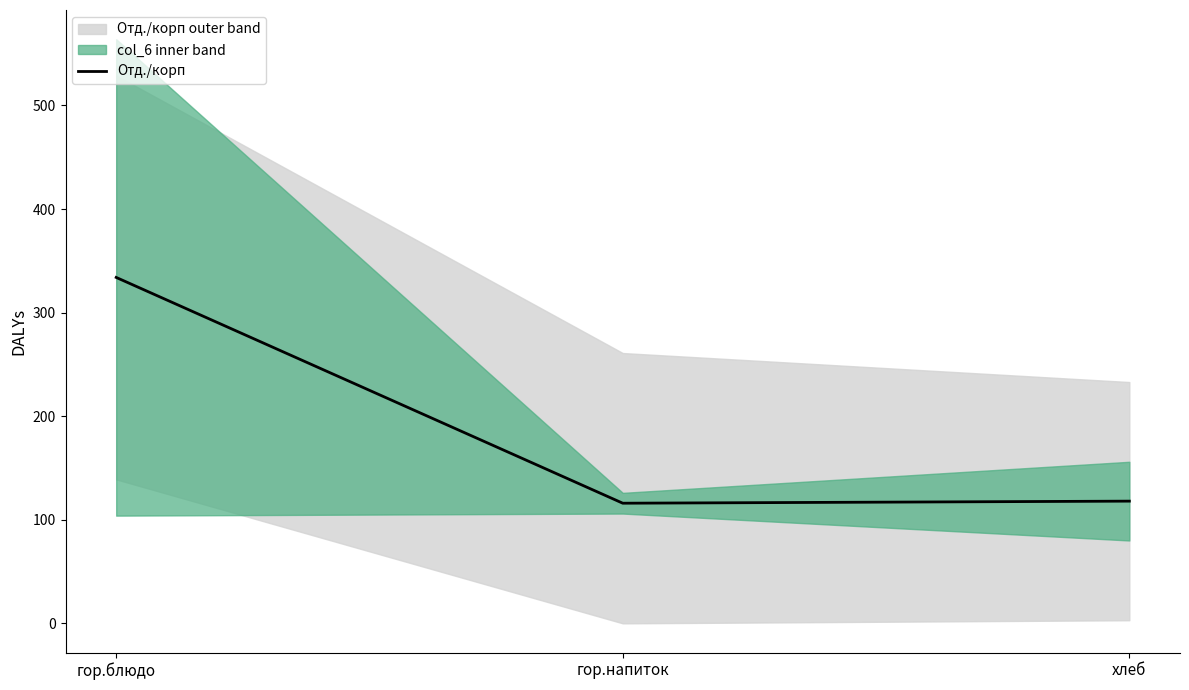

What is the average value?

189